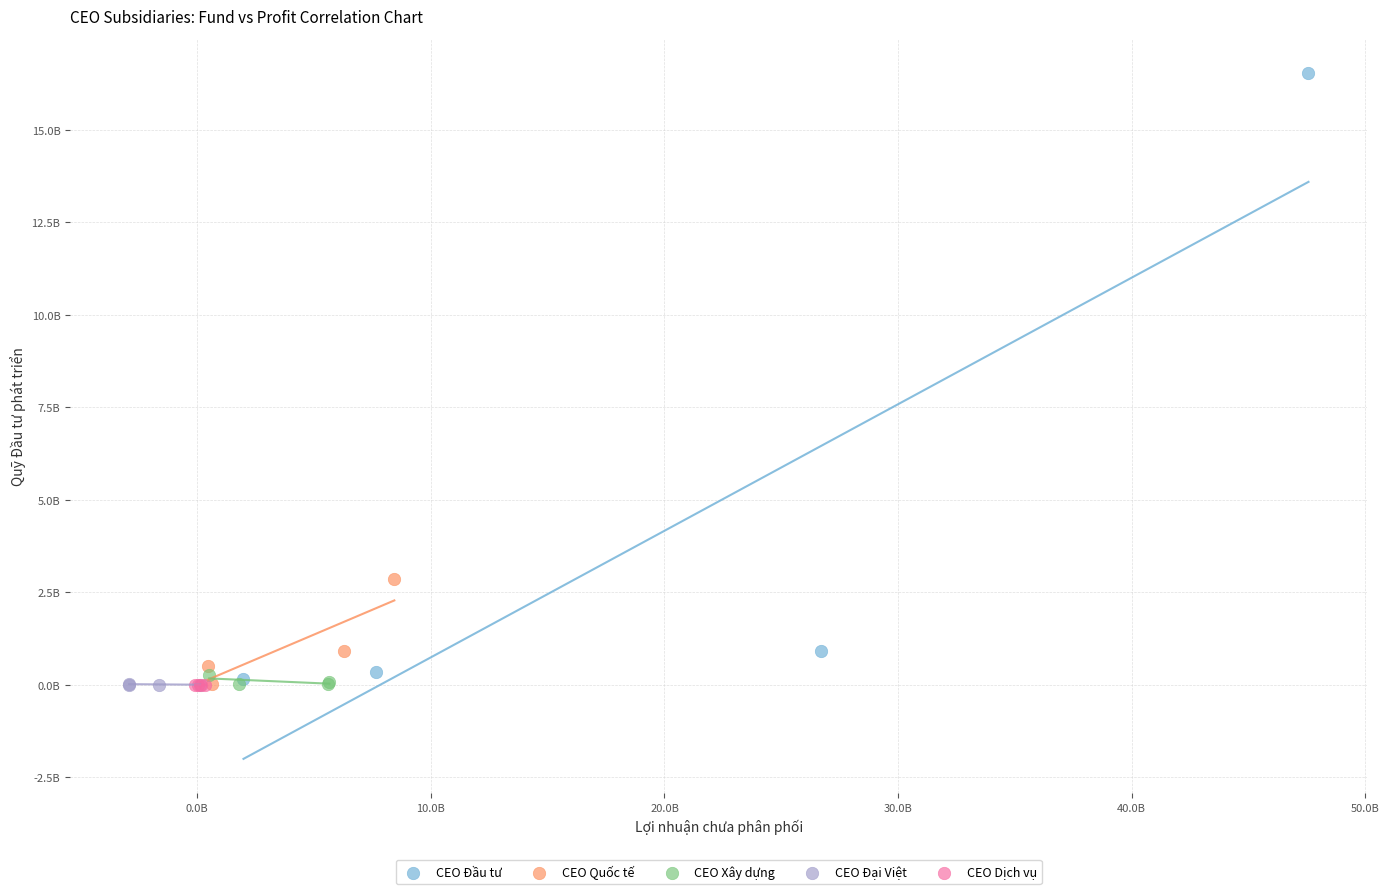

What are all the series names shown in the legend?

CEO Đầu tư, CEO Quốc tế, CEO Xây dựng, CEO Đại Việt, CEO Dịch vụ